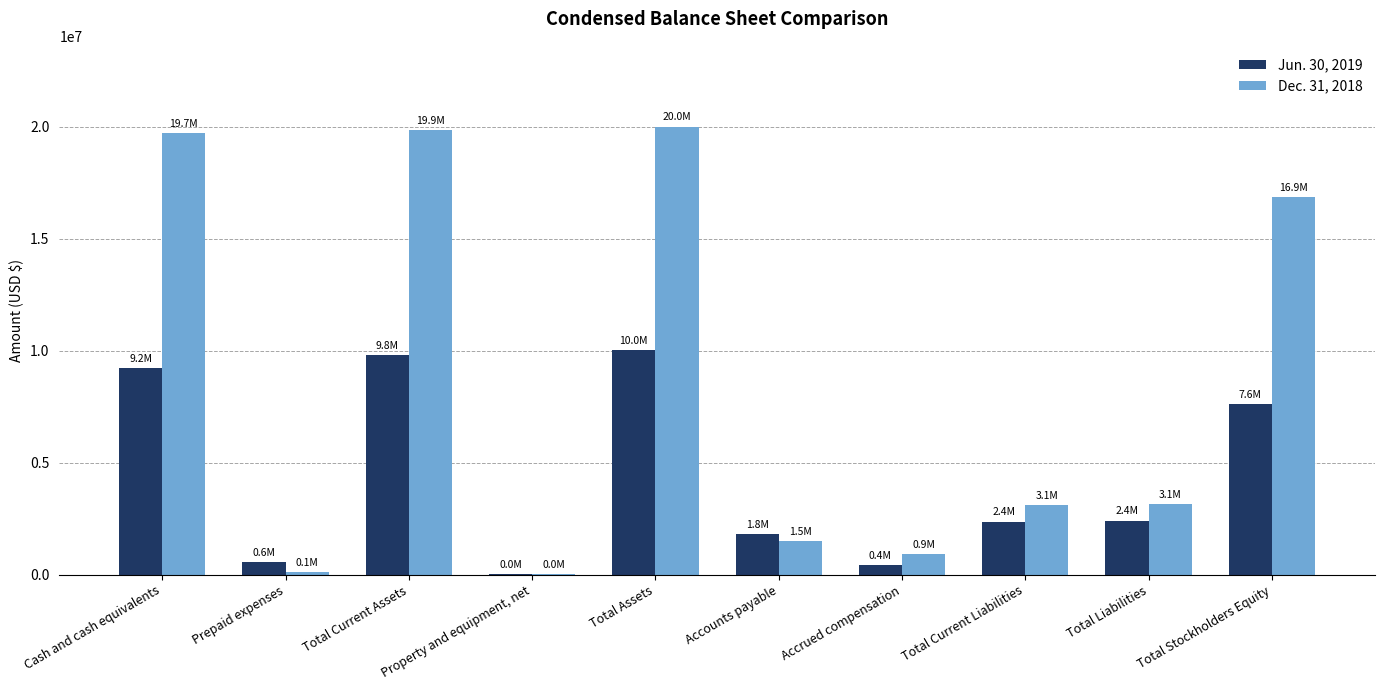

Which series changed the most between Cash and cash equivalents and Property and equipment, net?

Dec. 31, 2018